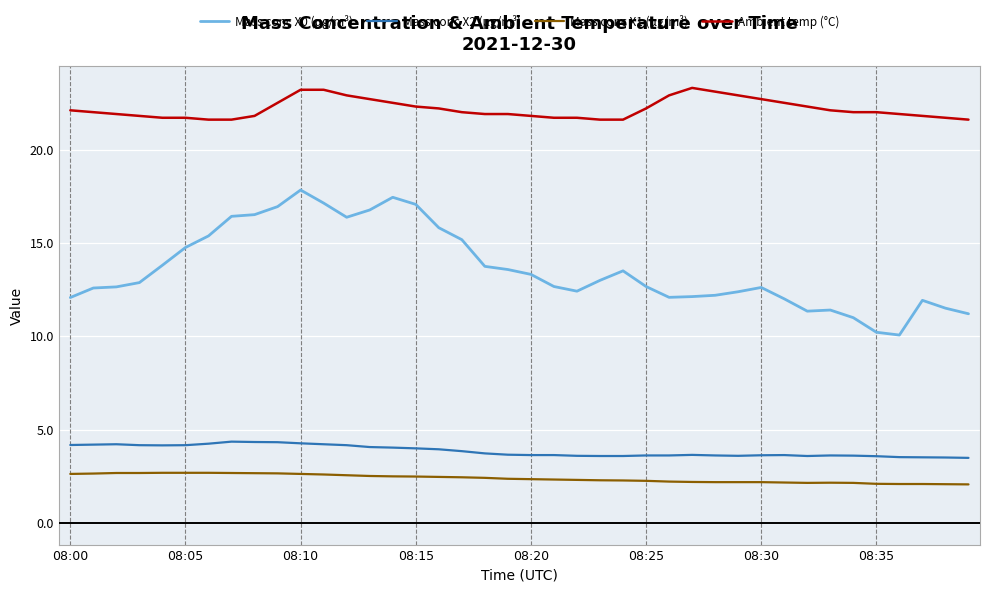

Which series has the largest range (max minus min)?

Mass conc X0 (μg/m³)